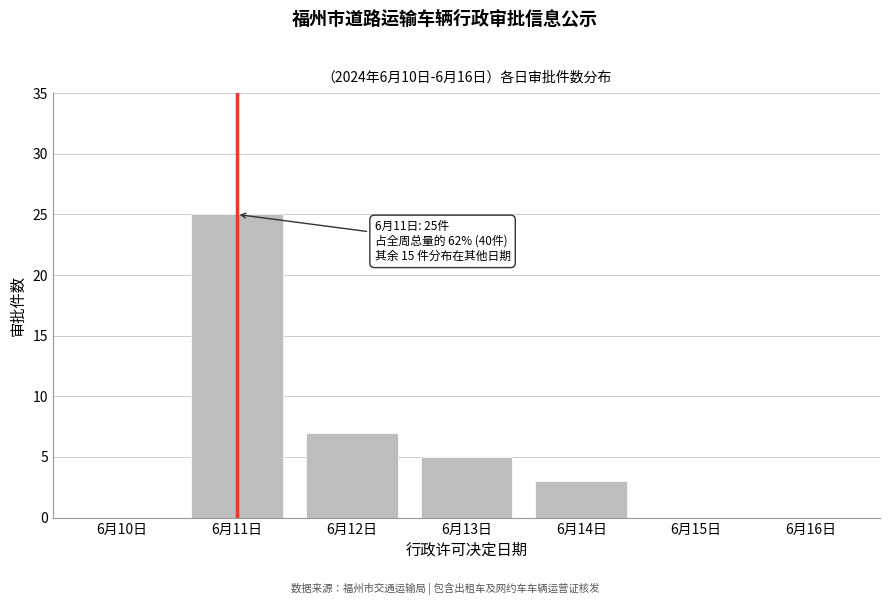

Reading left to right, transcribe all the data shown in this chart.

6月10日=0	6月11日=25	6月12日=7	6月13日=5	6月14日=3	6月15日=0	6月16日=0